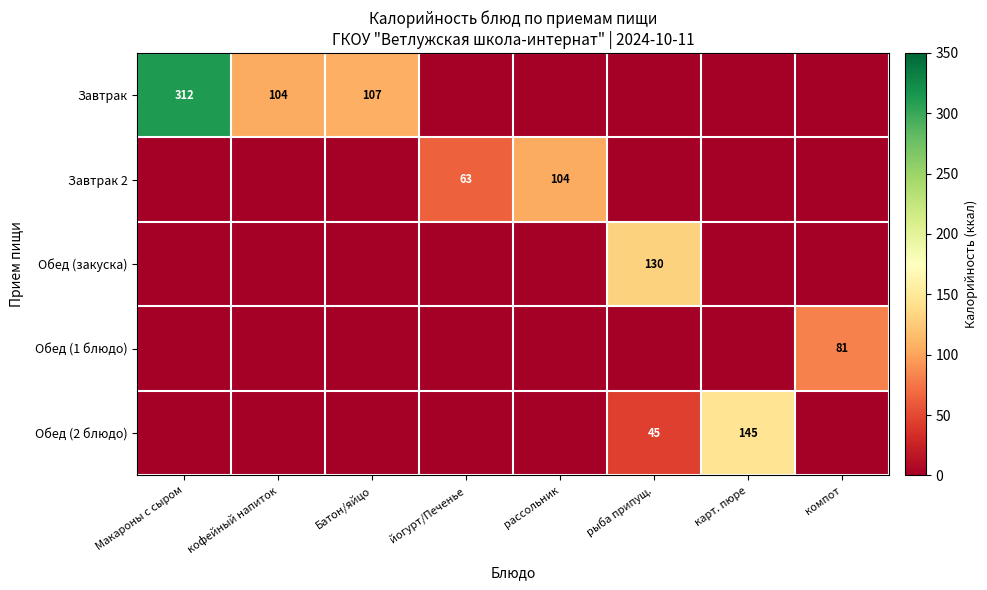

What is the total value across all series at рассольник?

104.0